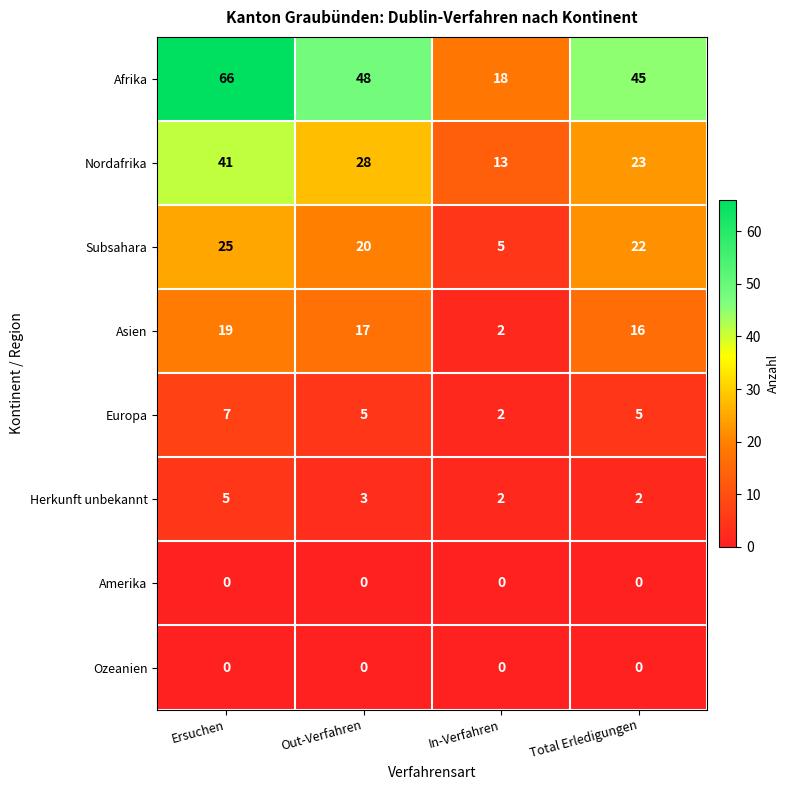

Is it true that Subsahara equals 14 at Ersuchen?

False